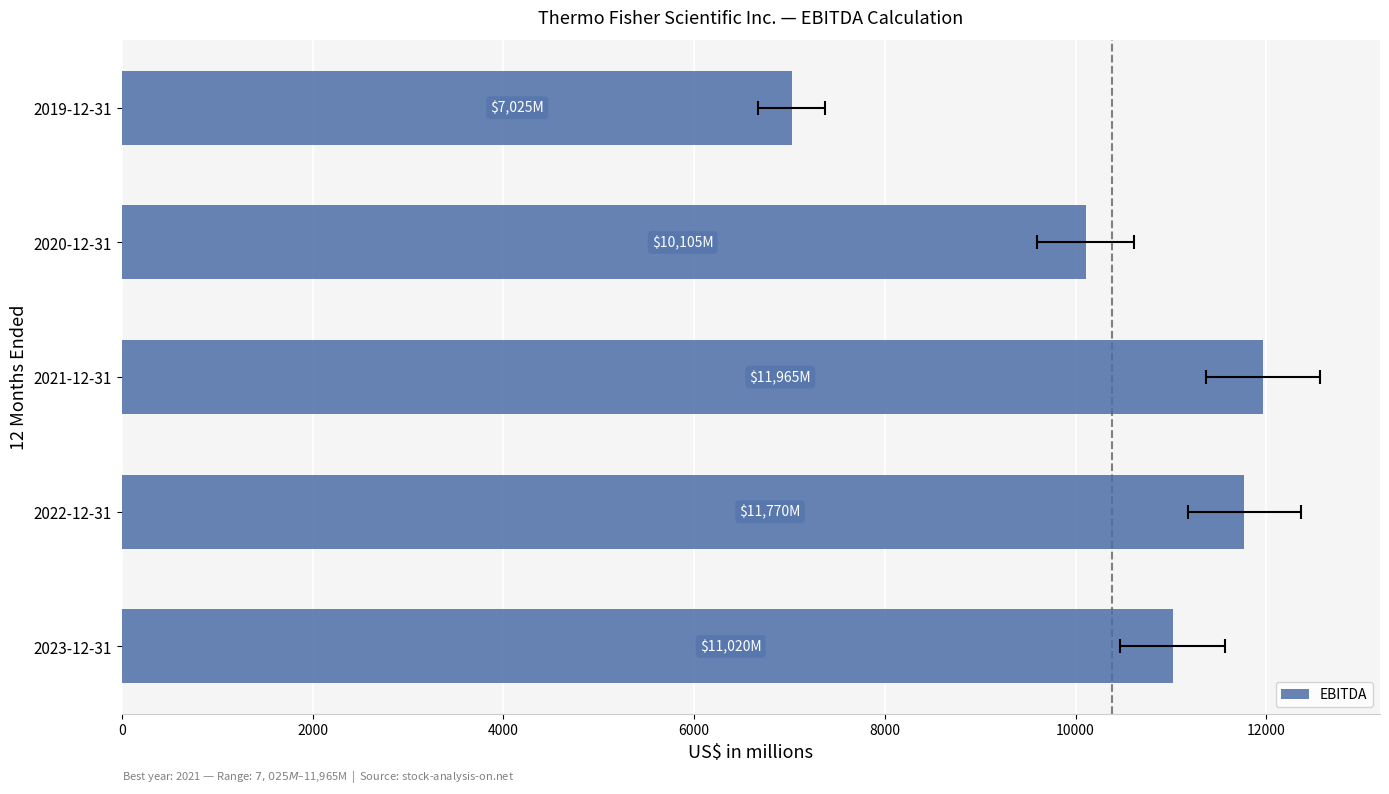

Does the chart contain stacked bars?

No